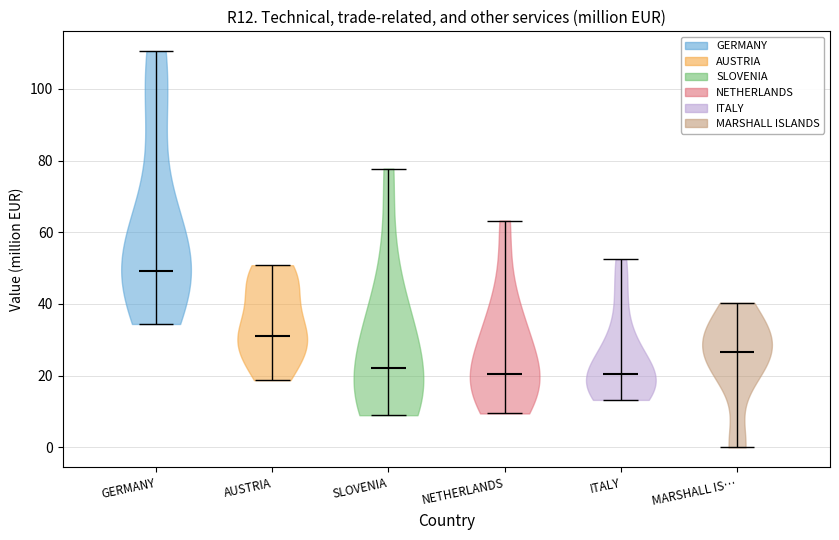

Which violin has the highest median line?

GERMANY